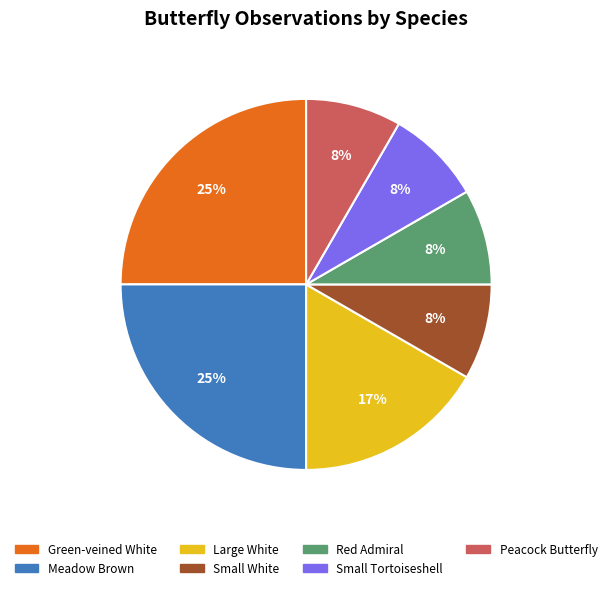

Is it true that Small White is 16% of the pie?

False